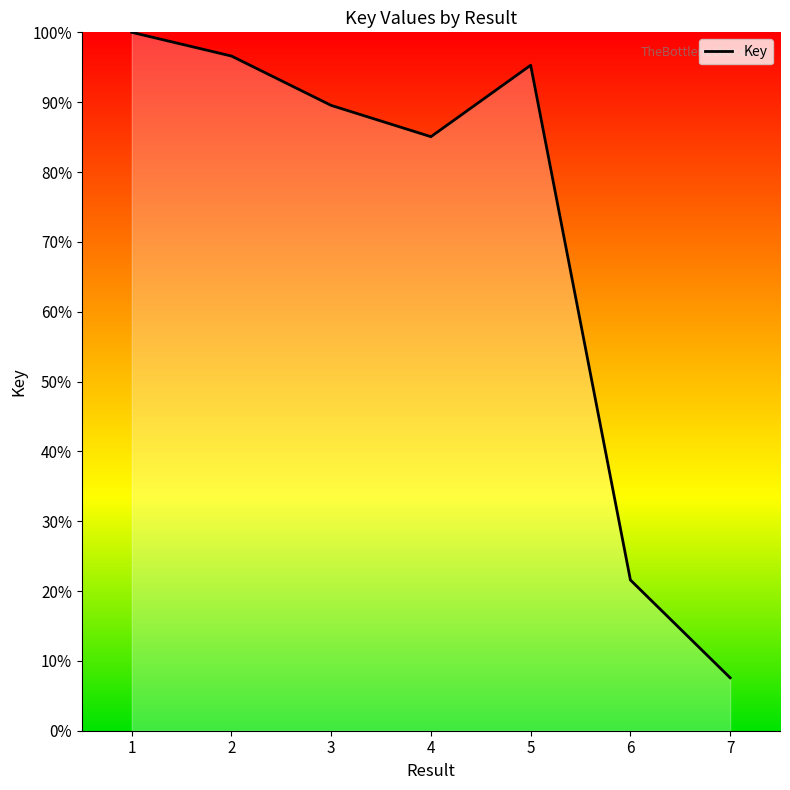

What is the change in value from 3 to 7?

-82.0